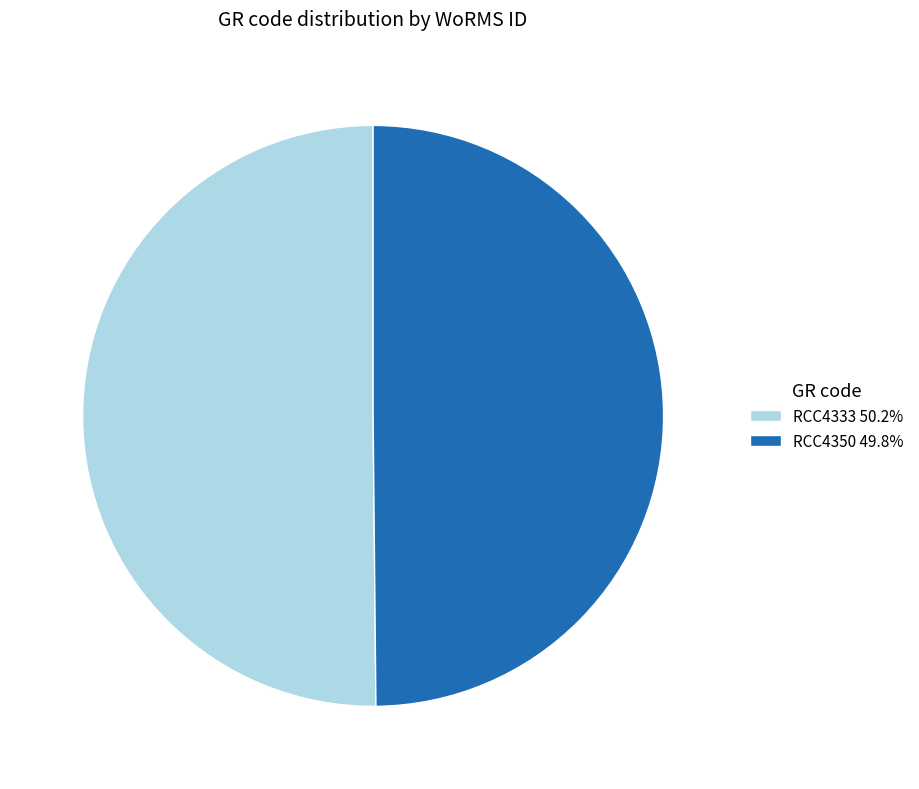

What is the ratio of the value at RCC4333 50.2% to the value at RCC4350 49.8%?

1.0